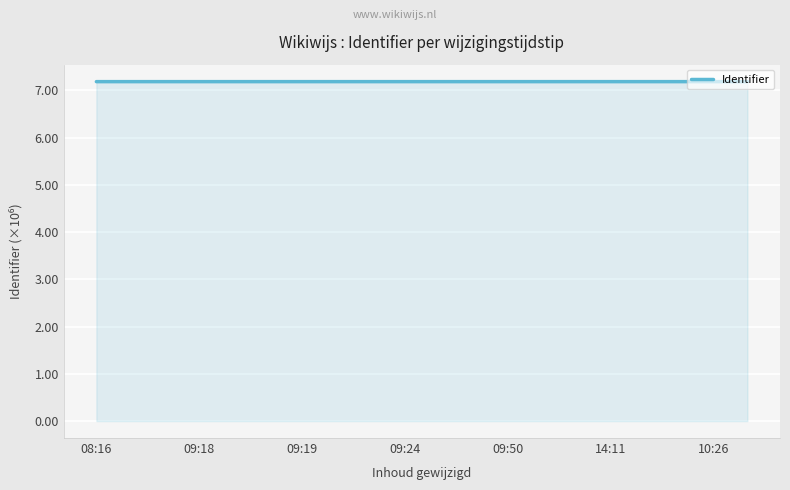

What is the sum of all values?

143.7